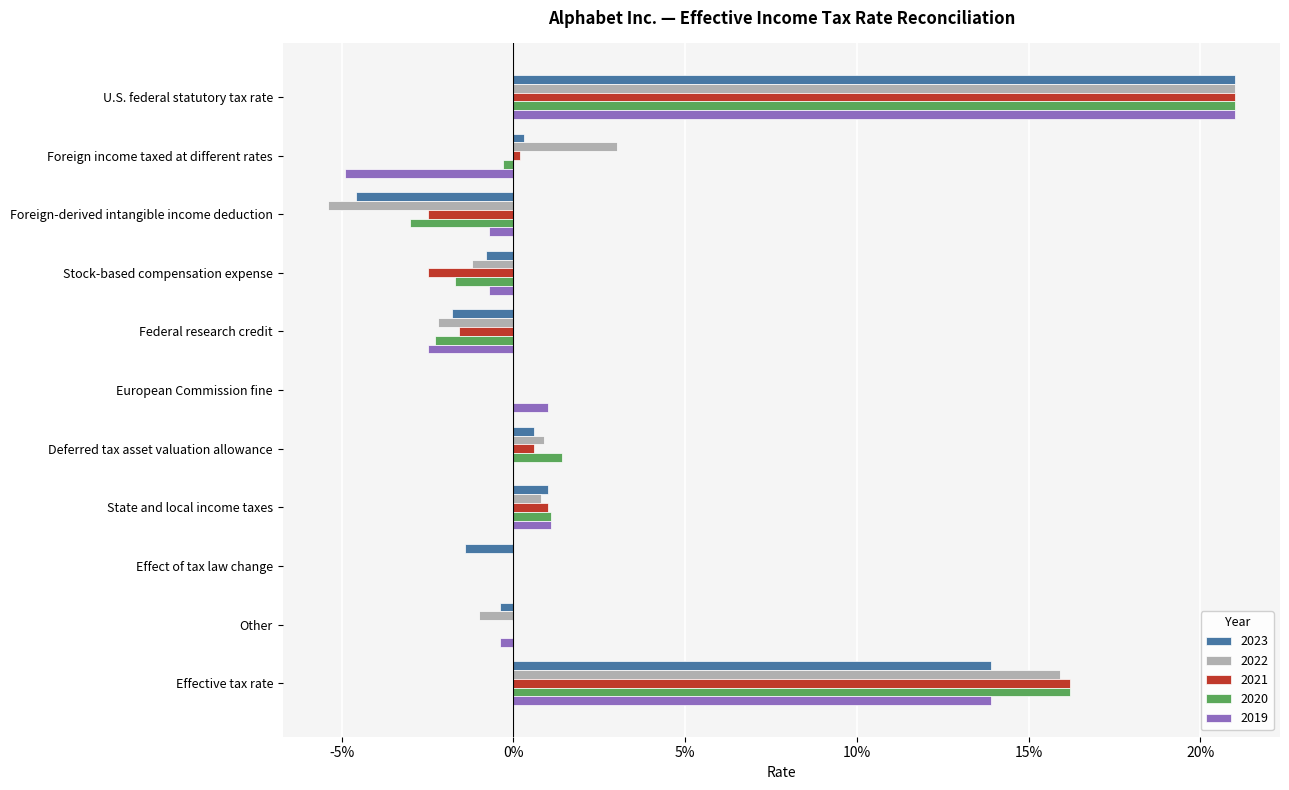

Reading left to right, list all the values displayed in this chart.

2023: U.S. federal statutory tax rate=0.2	Foreign income taxed at different rates=0.0	Foreign-derived intangible income deduction=-0.0	Stock-based compensation expense=-0.0	Federal research credit=-0.0	European Commission fine=0.0	Deferred tax asset valuation allowance=0.0	State and local income taxes=0.0	Effect of tax law change=-0.0	Other=-0.0	Effective tax rate=0.1
2022: U.S. federal statutory tax rate=0.2	Foreign income taxed at different rates=0.0	Foreign-derived intangible income deduction=-0.1	Stock-based compensation expense=-0.0	Federal research credit=-0.0	European Commission fine=0.0	Deferred tax asset valuation allowance=0.0	State and local income taxes=0.0	Effect of tax law change=0.0	Other=-0.0	Effective tax rate=0.2
2021: U.S. federal statutory tax rate=0.2	Foreign income taxed at different rates=0.0	Foreign-derived intangible income deduction=-0.0	Stock-based compensation expense=-0.0	Federal research credit=-0.0	European Commission fine=0.0	Deferred tax asset valuation allowance=0.0	State and local income taxes=0.0	Effect of tax law change=0.0	Other=0.0	Effective tax rate=0.2
2020: U.S. federal statutory tax rate=0.2	Foreign income taxed at different rates=-0.0	Foreign-derived intangible income deduction=-0.0	Stock-based compensation expense=-0.0	Federal research credit=-0.0	European Commission fine=0.0	Deferred tax asset valuation allowance=0.0	State and local income taxes=0.0	Effect of tax law change=0.0	Other=0.0	Effective tax rate=0.2
2019: U.S. federal statutory tax rate=0.2	Foreign income taxed at different rates=-0.0	Foreign-derived intangible income deduction=-0.0	Stock-based compensation expense=-0.0	Federal research credit=-0.0	European Commission fine=0.0	Deferred tax asset valuation allowance=0.0	State and local income taxes=0.0	Effect of tax law change=0.0	Other=-0.0	Effective tax rate=0.1